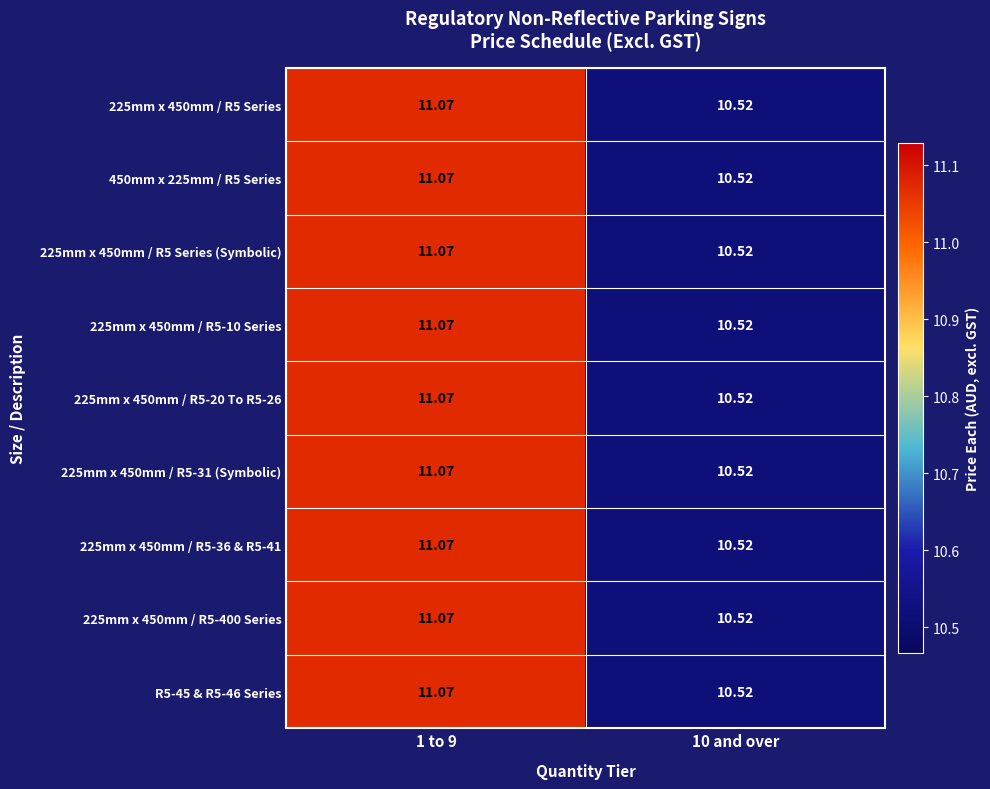

Is the value of 225mm x 450mm / R5-10 Series at 1 to 9 greater than the value of 225mm x 450mm / R5-400 Series at 10 and over?

Yes